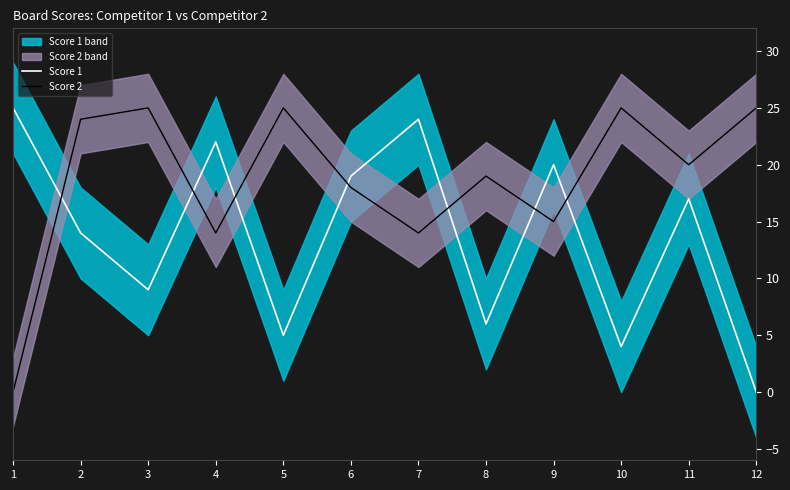

How many lines are shown in the chart?

2